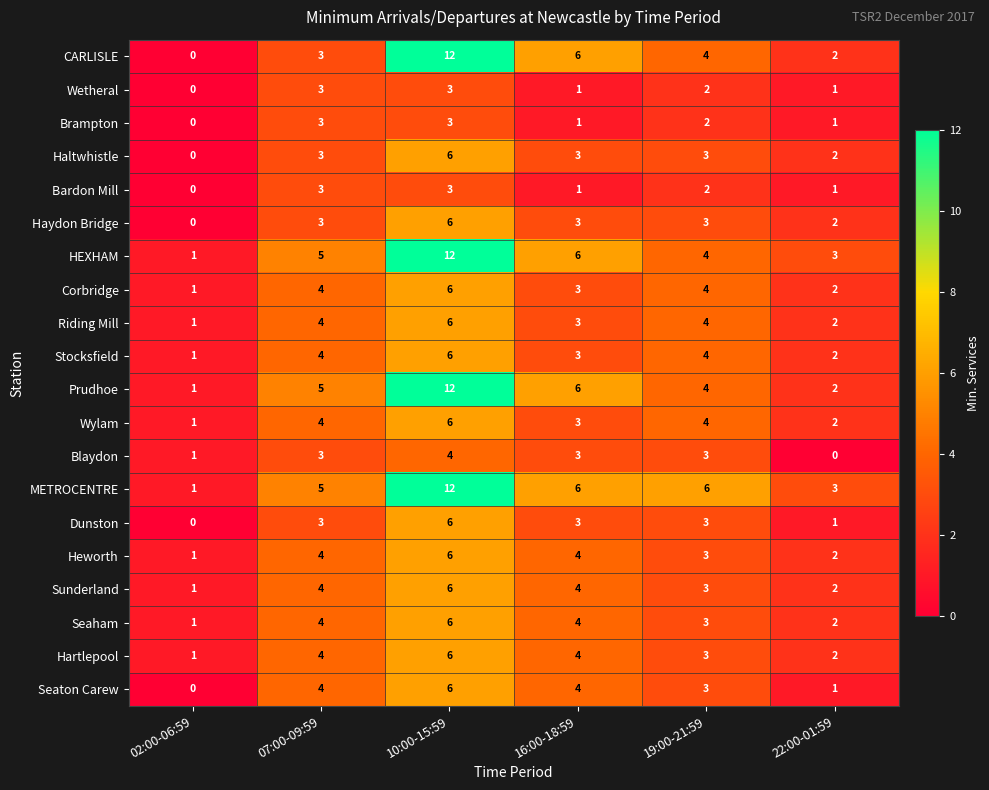

What is the difference between the second highest and minimum values in the METROCENTRE series?

5